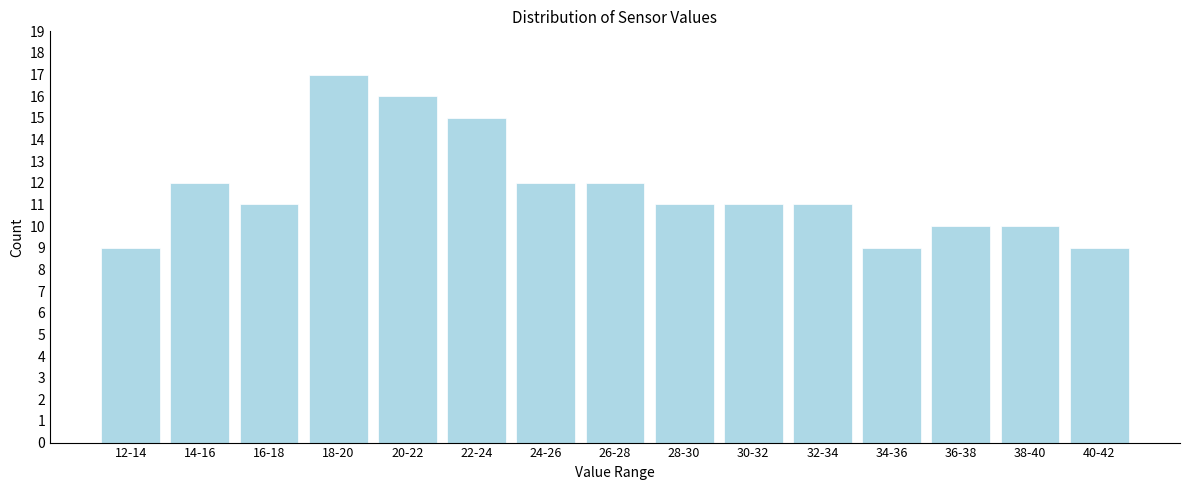

Reading left to right, list all the values displayed in this chart.

12-14=9	14-16=12	16-18=11	18-20=17	20-22=16	22-24=15	24-26=12	26-28=12	28-30=11	30-32=11	32-34=11	34-36=9	36-38=10	38-40=10	40-42=9